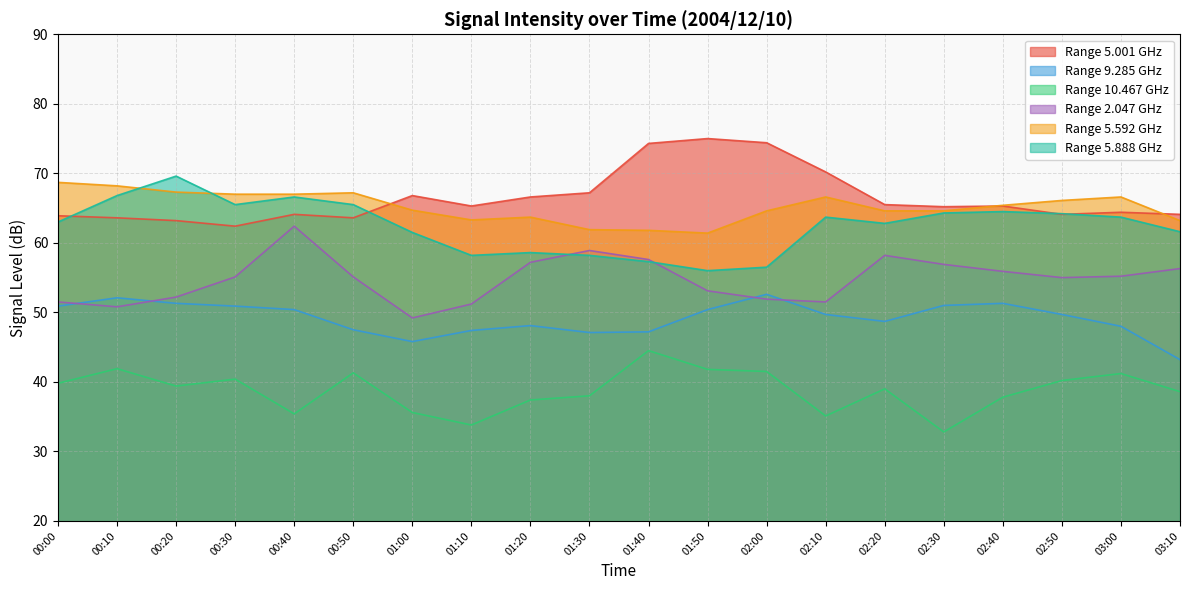

In 5.888, how many points are lower than both neighbors (excluding endpoints)?

4